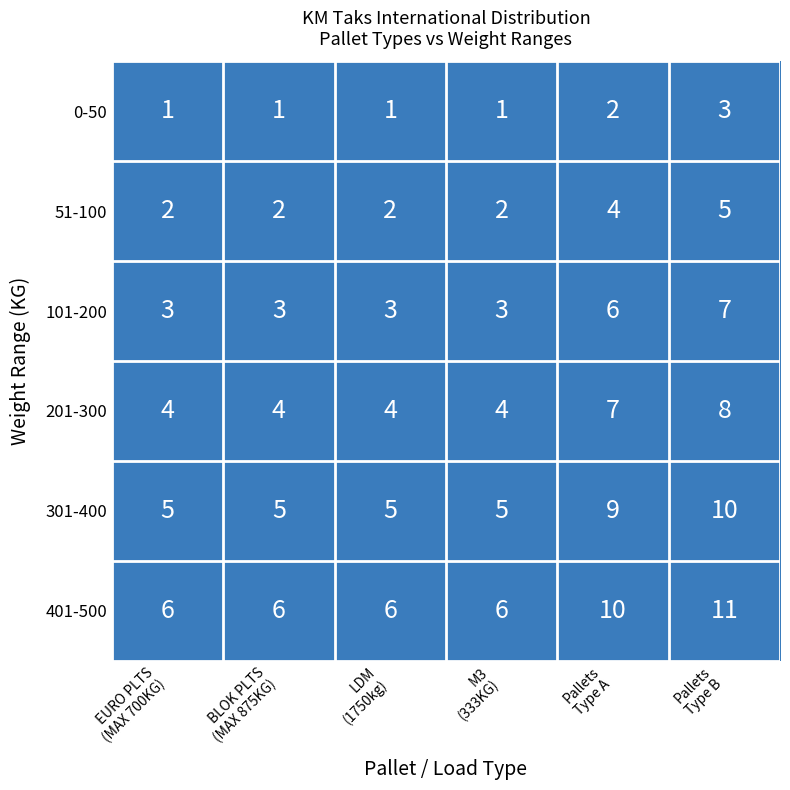

What is the lowest value of the 301-400 series?

5